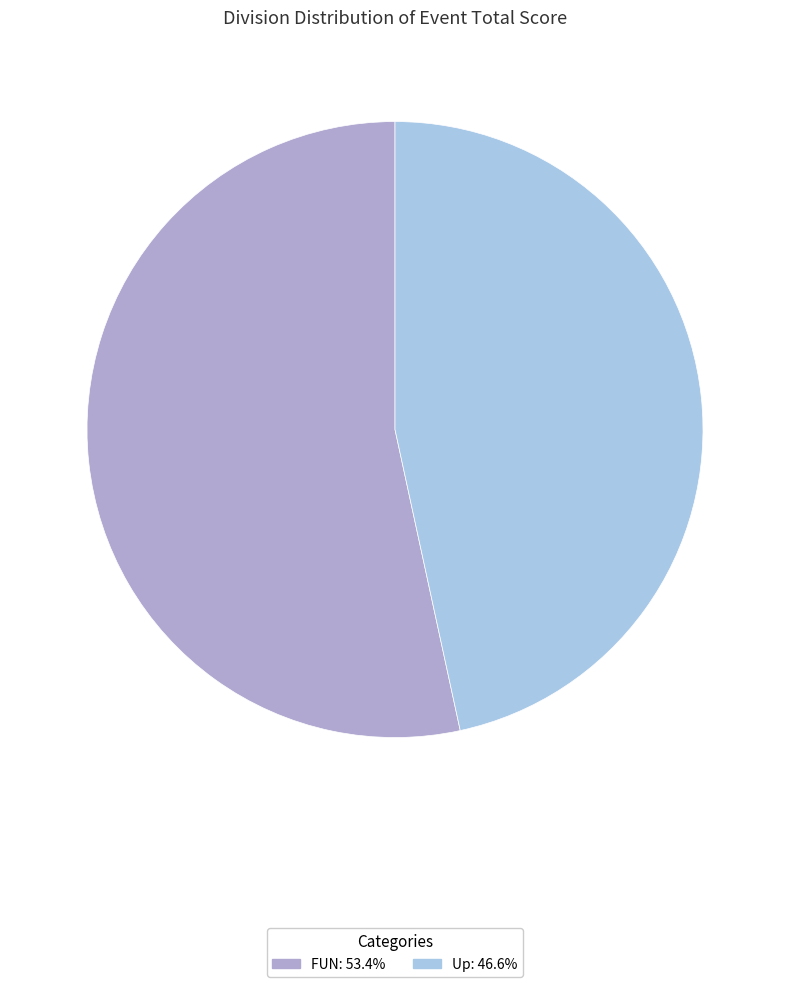

What is the majority slice?

FUN